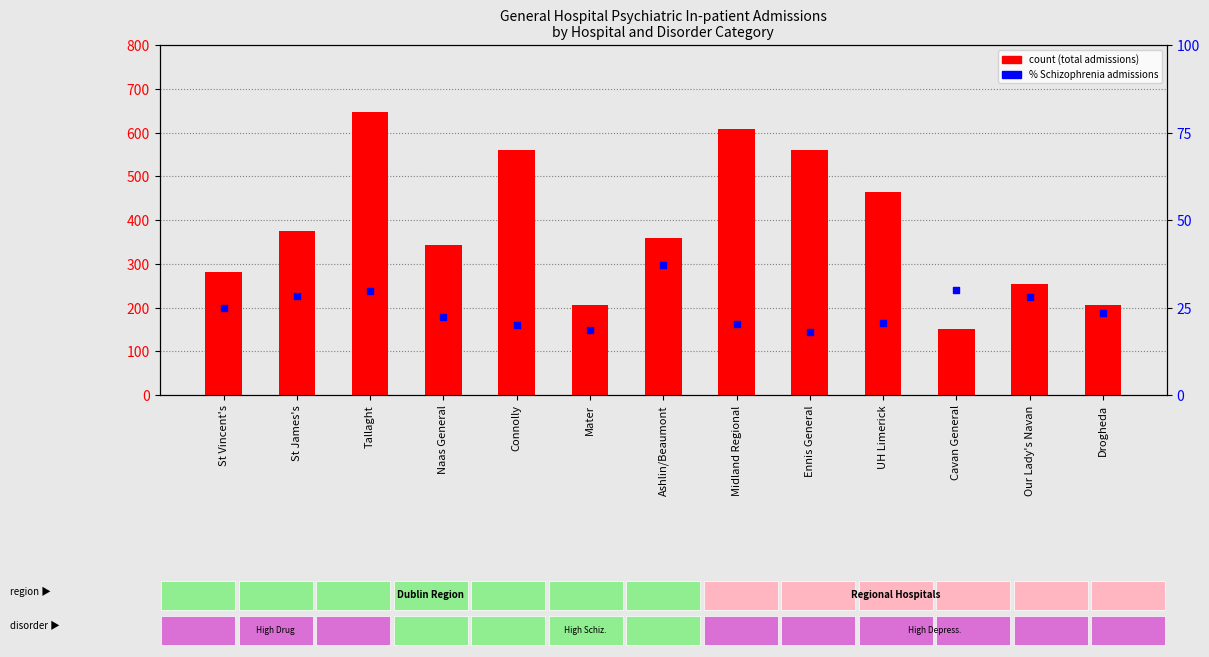

Which series reaches the minimum Y coordinate?

% Schizophrenia